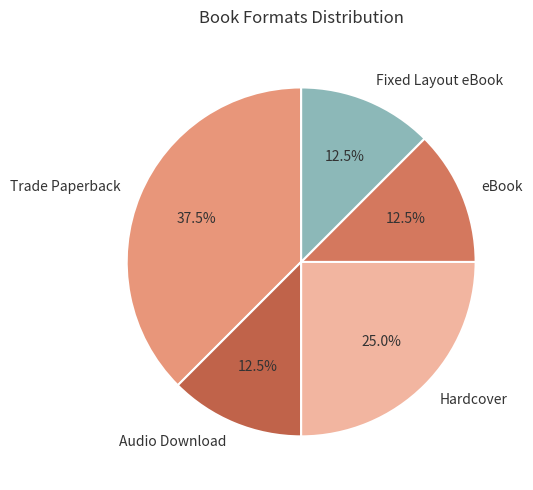

Which slice is the largest?

Trade Paperback